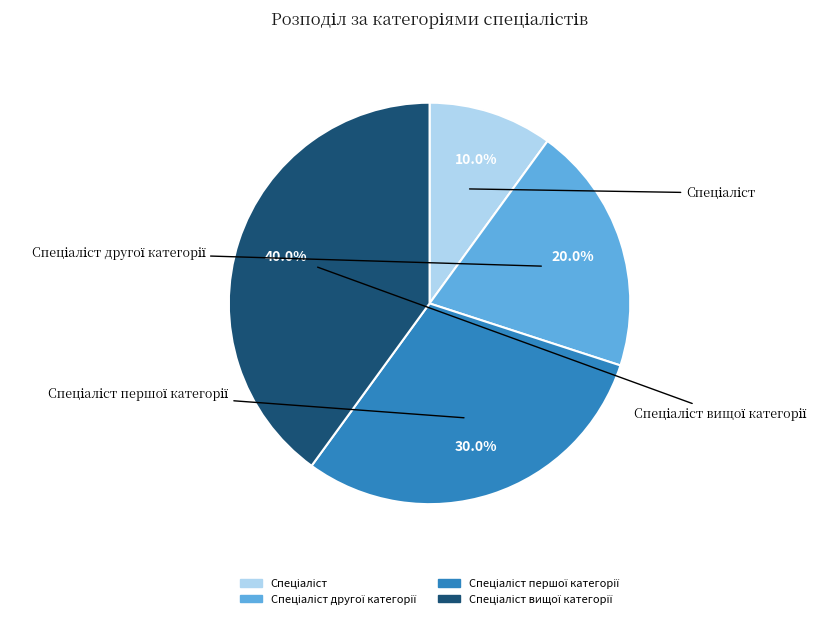

What percentage is the Спеціаліст slice, to the nearest percent?

10%